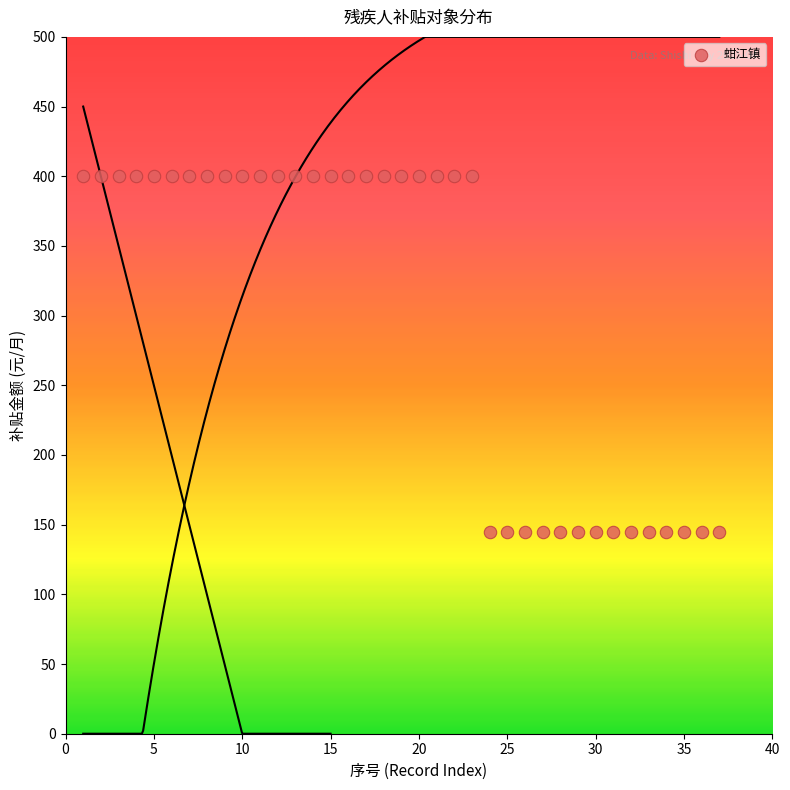

What is the range of Y values (max minus min)?

255